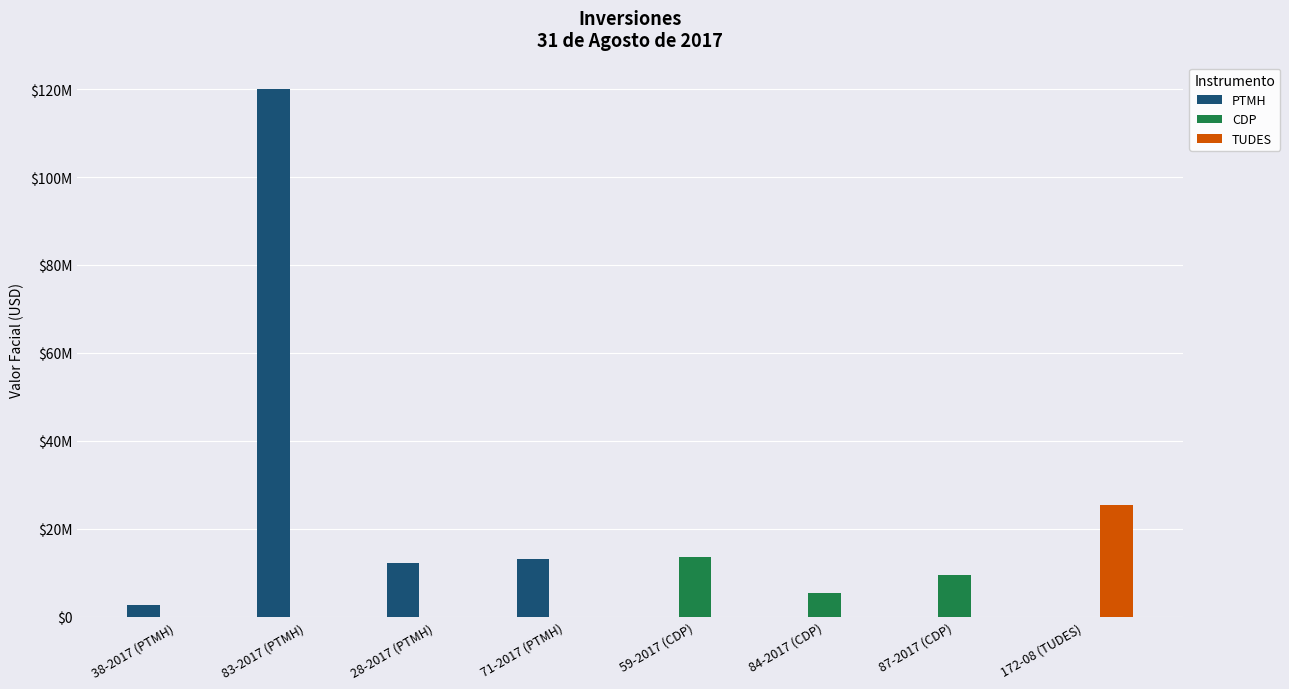

What are all the series names shown in the legend?

PTMH, CDP, TUDES